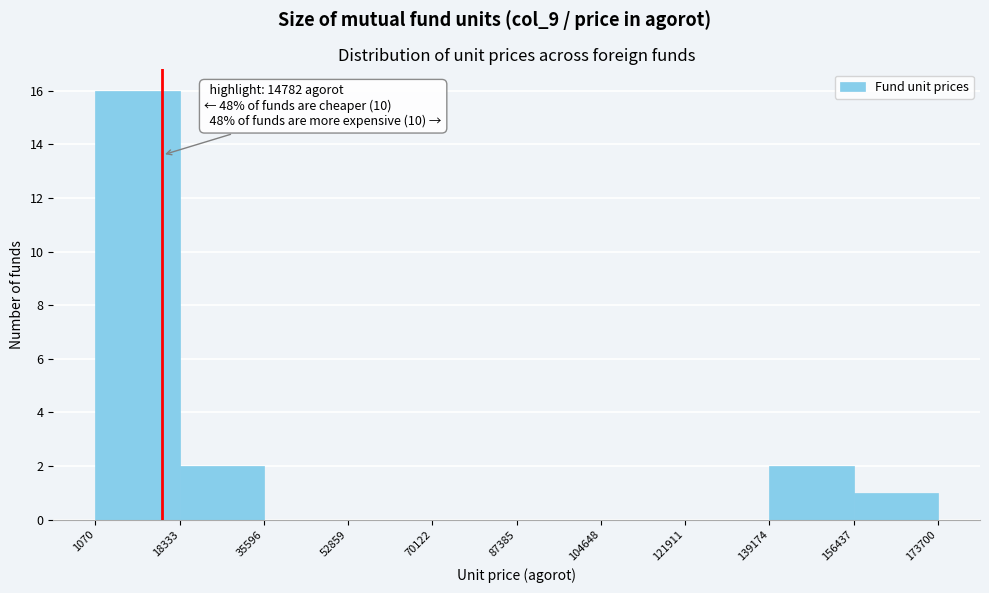

Which range on the x-axis has the tallest bar?

1070 to 18333